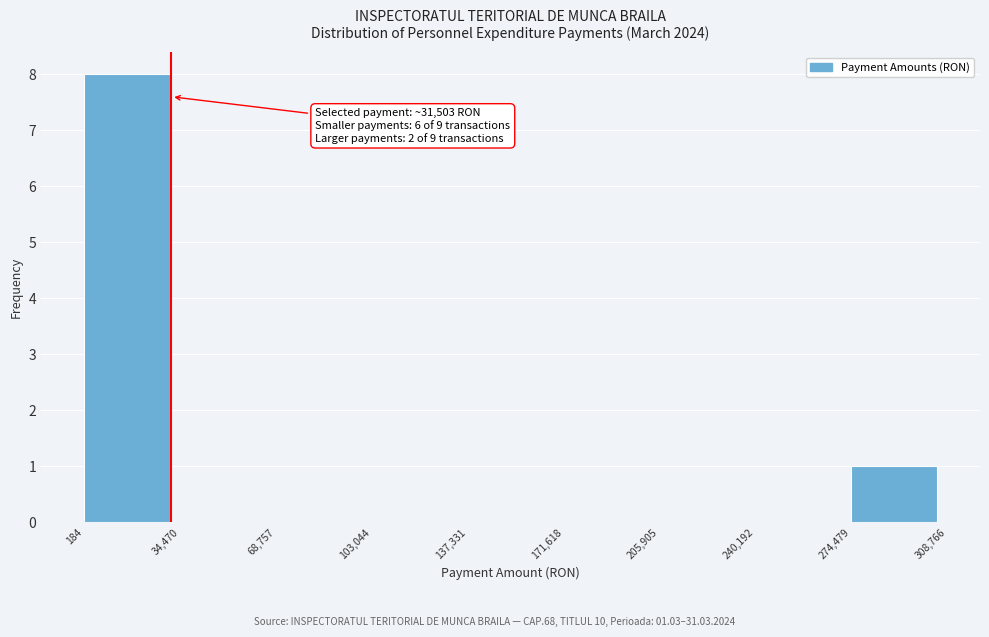

Which range on the x-axis has the tallest bar?

184 to 34,470